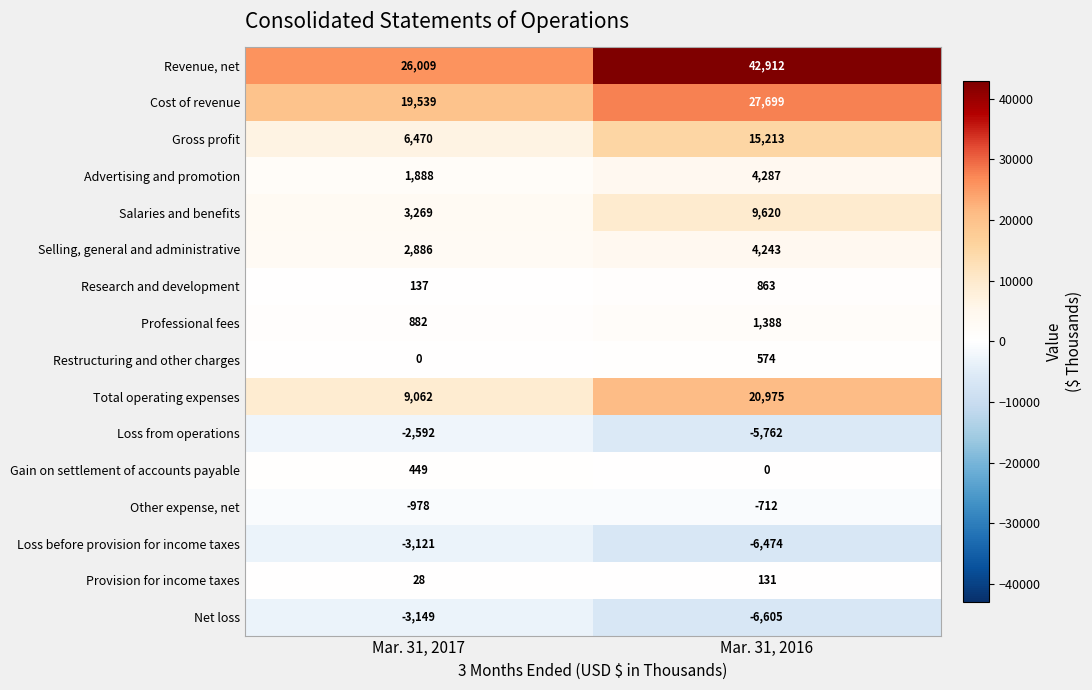

Which series has the largest total across all categories?

Revenue, net